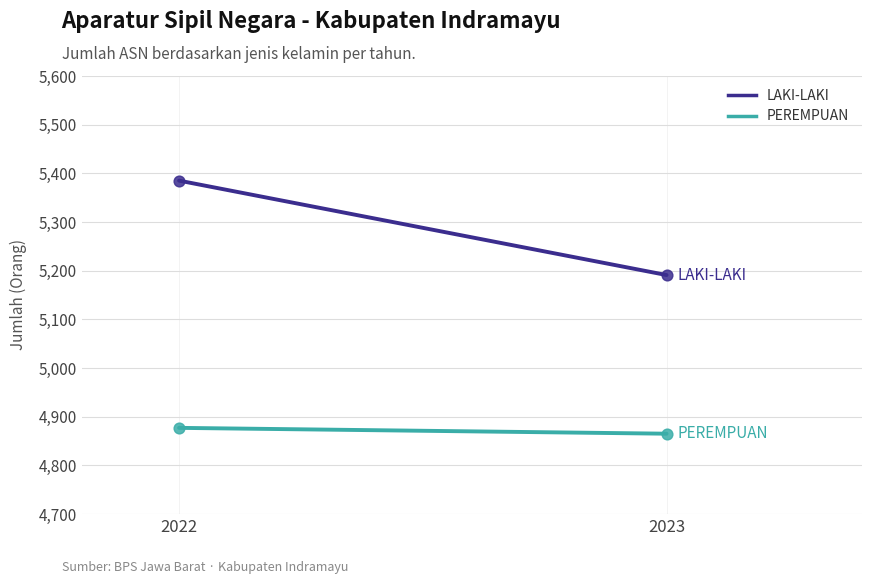

Which series has the widest spread of Y values?

LAKI-LAKI